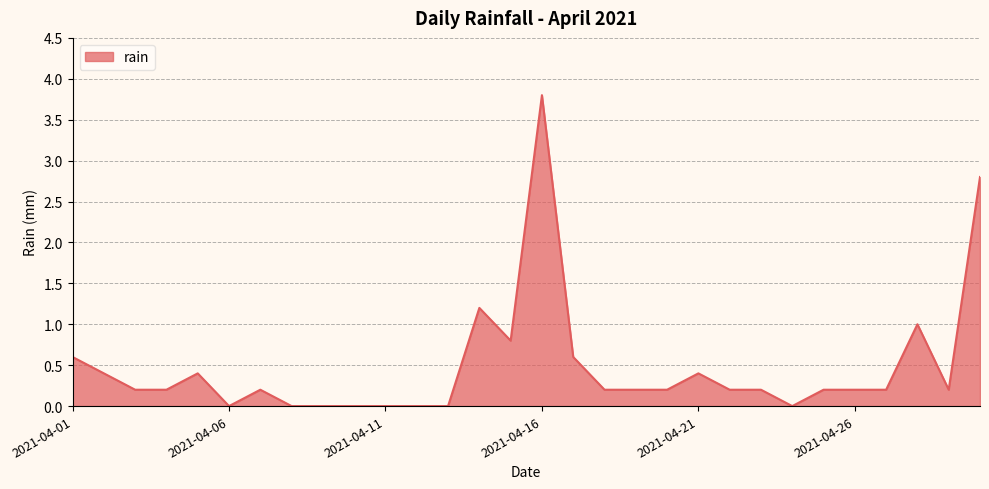

What is the maximum value shown in the chart?

3.8